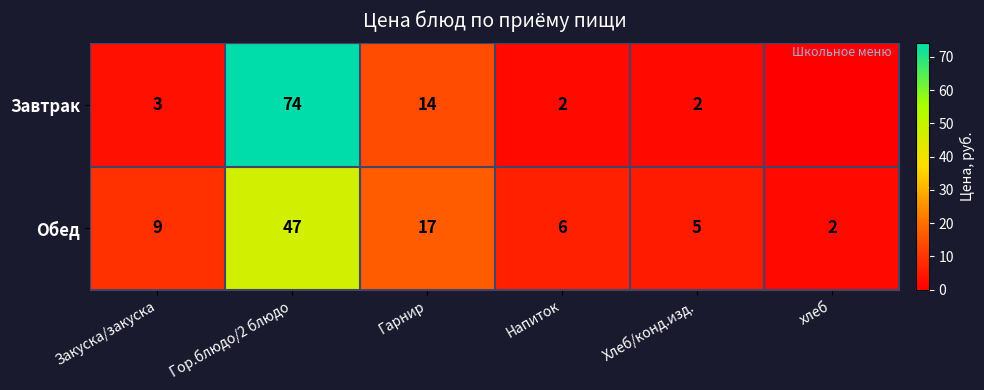

Count the number of data series in this chart.

2